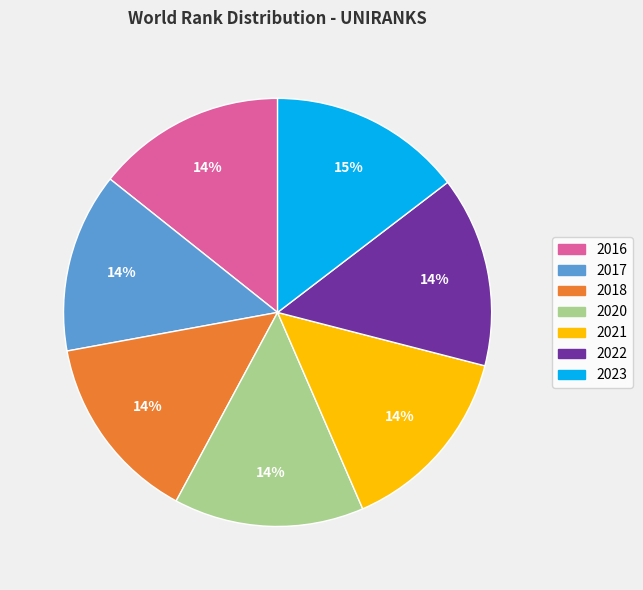

Approximately how many times larger is the value at 2018 compared to 2020?

1.0